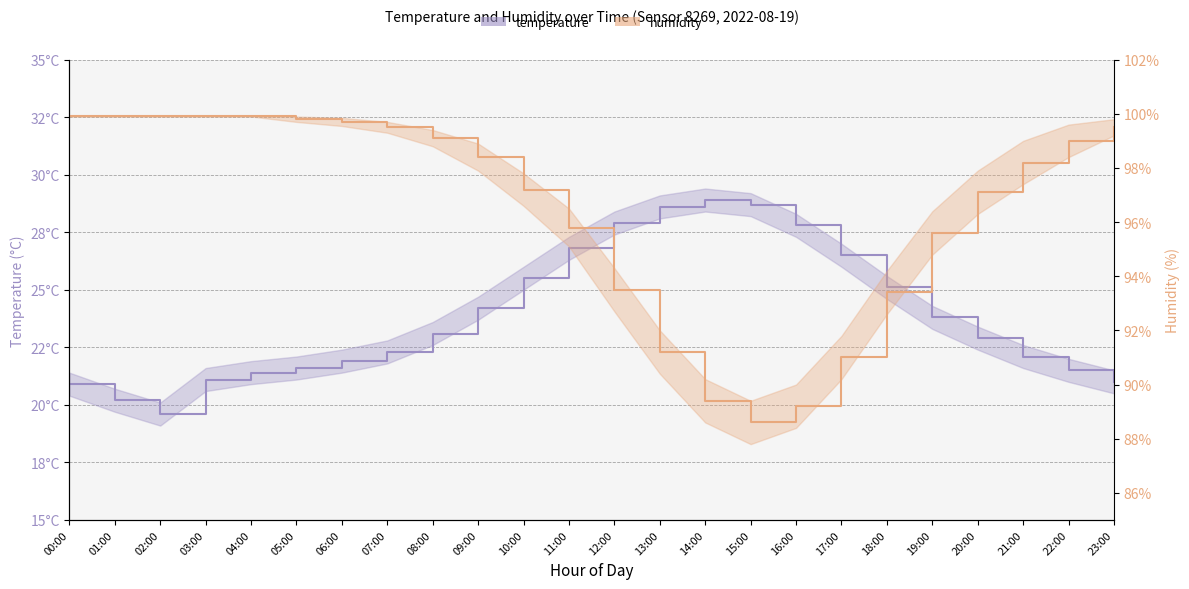

Which series changed the most between 13:00 and 16:00?

humidity